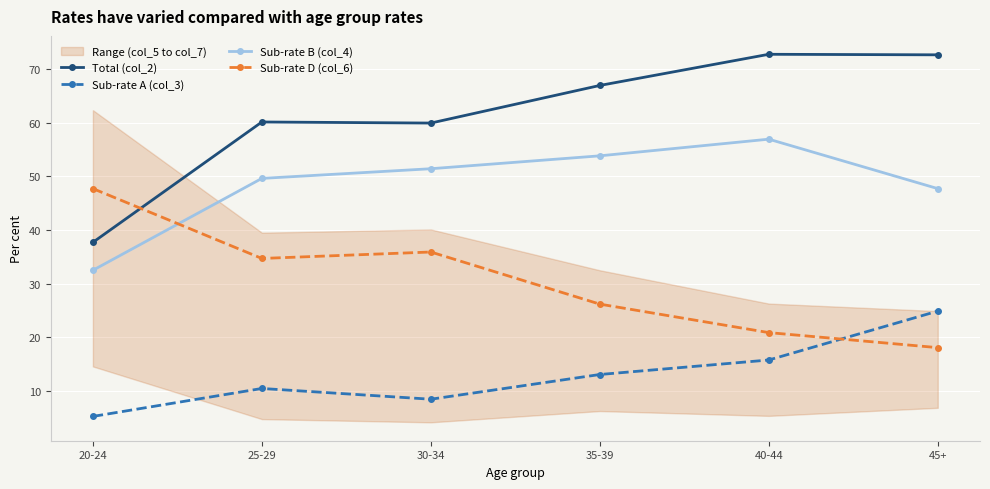

At which category is the sum across all series the highest?

40-44